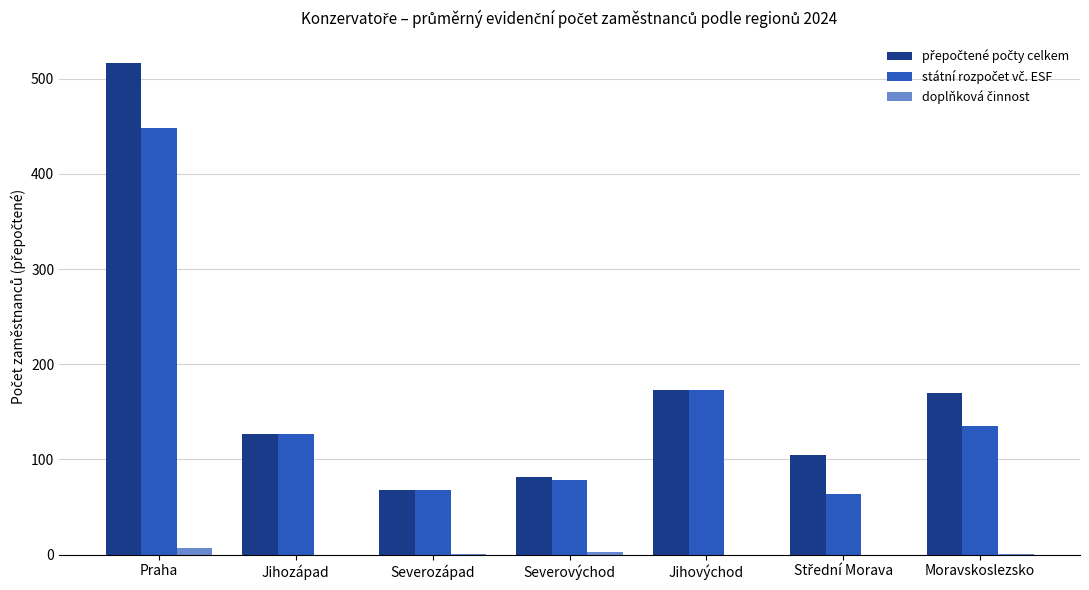

At which category is the sum across all series the highest?

Praha